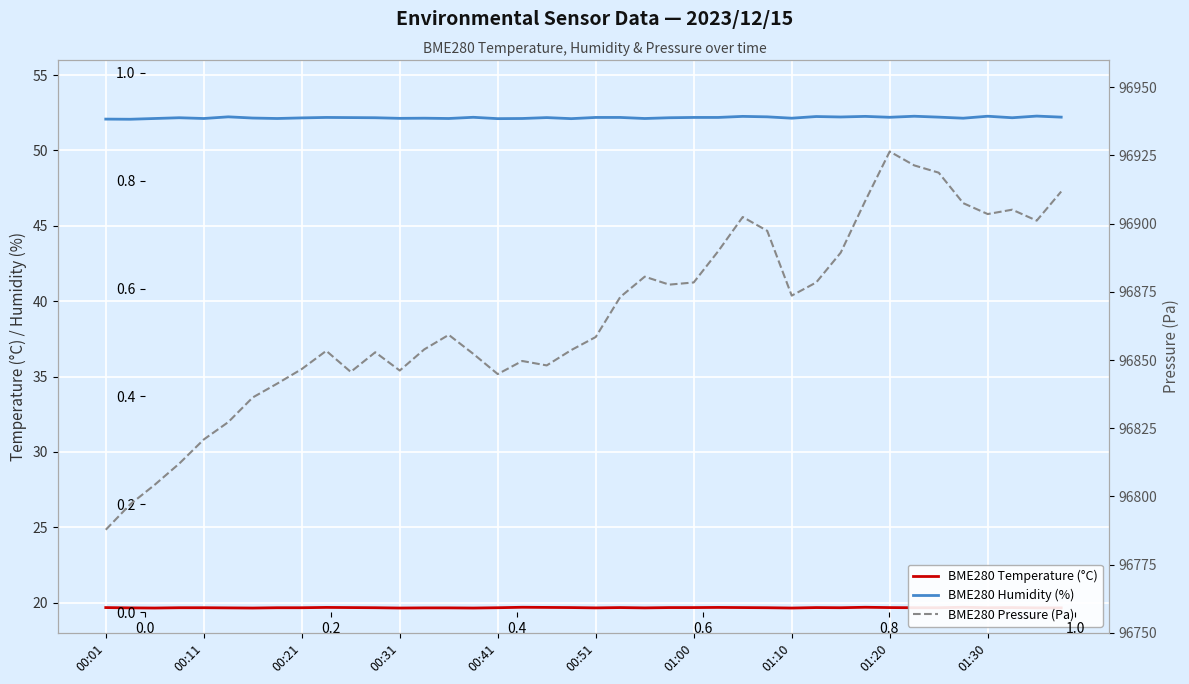

How many interior local peaks does the BME280 Temperature (°C) series have?

8